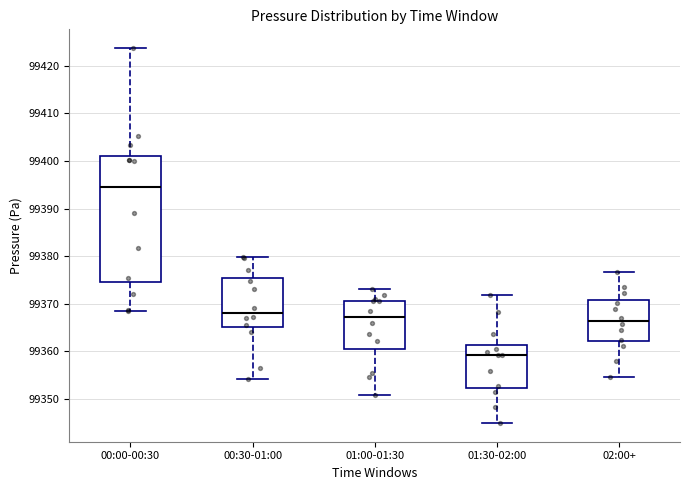

Which box is the tallest, from its lower edge to its upper edge?

00:00-00:30